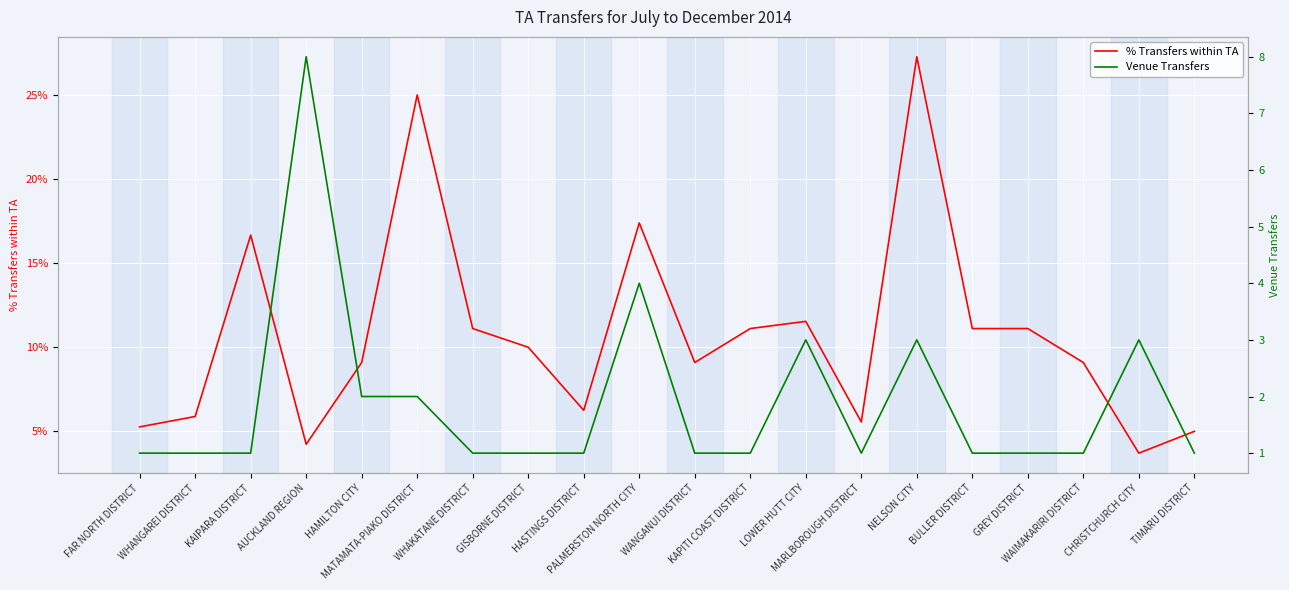

Rank the series at LOWER HUTT CITY from highest to lowest value.

Venue Transfers, % Transfers within TA